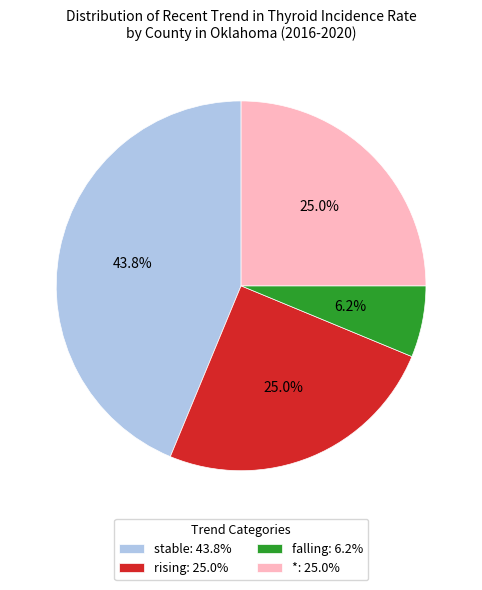

The * slice represents 25% of the pie. True or false?

True